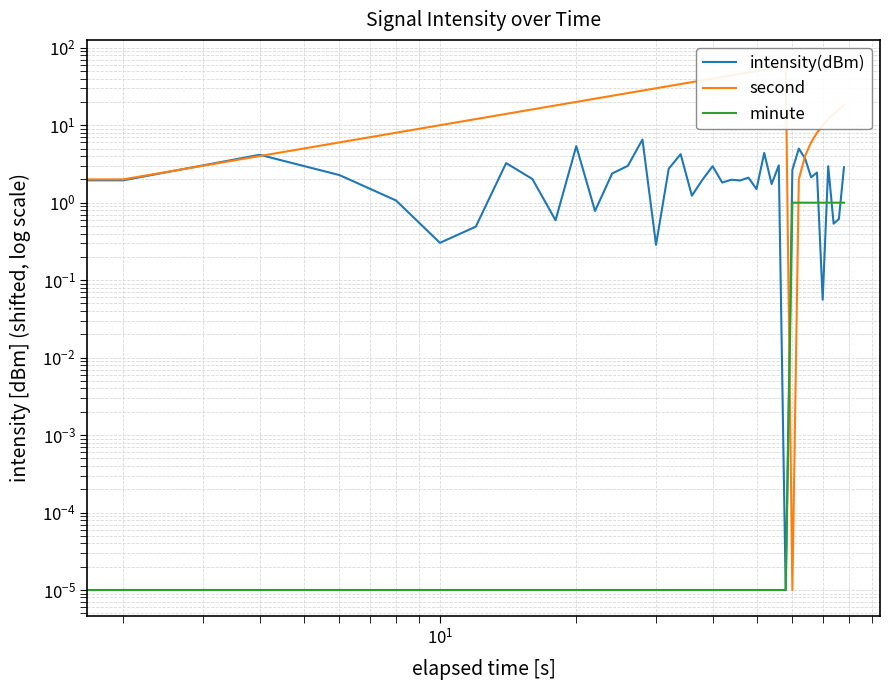

What are all the series names shown in the legend?

intensity(dBm), second, minute